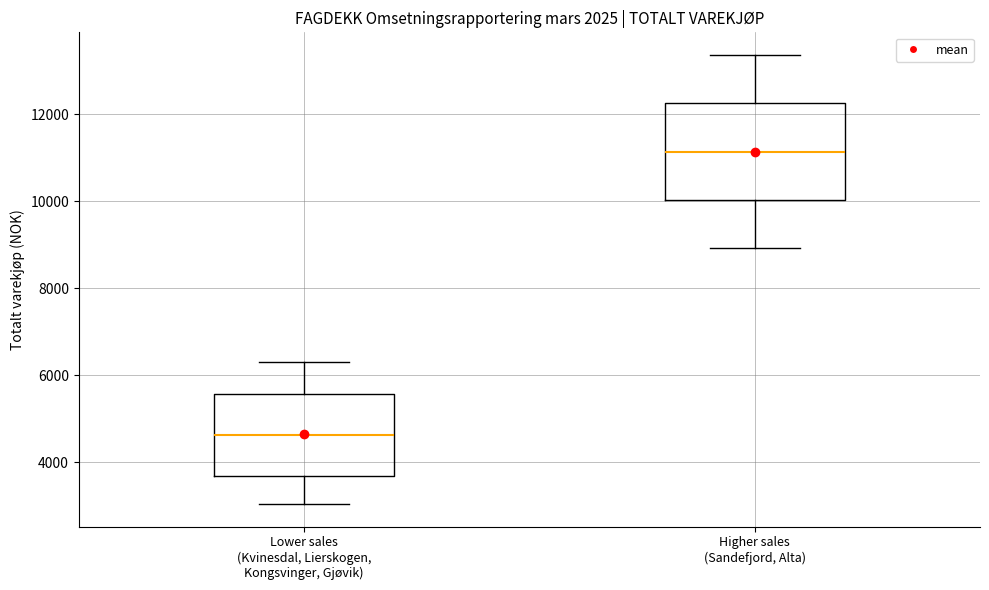

Reading left to right, transcribe this box plot: for each box, give where its median line is, the range the box spans, and where its two whiskers end, as read against the y-axis. The values are not printed on the chart, so give them approximately, as read against the axis.

Lower sales (Kvinesdal, Lierskogen, Kongsvinger, Gjøvik): median 4600, box 3600 to 5600, whiskers 3000 to 6200
Higher sales (Sandefjord, Alta): median 11200, box 10000 to 12200, whiskers 9000 to 13400